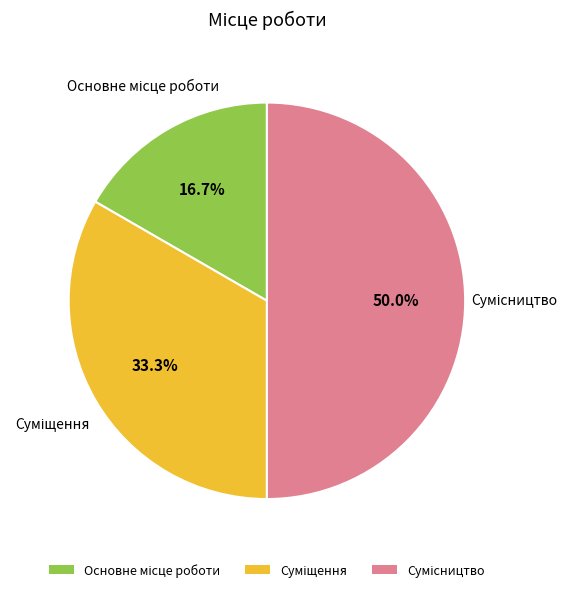

Is there any slice that represents more than half of the pie?

No